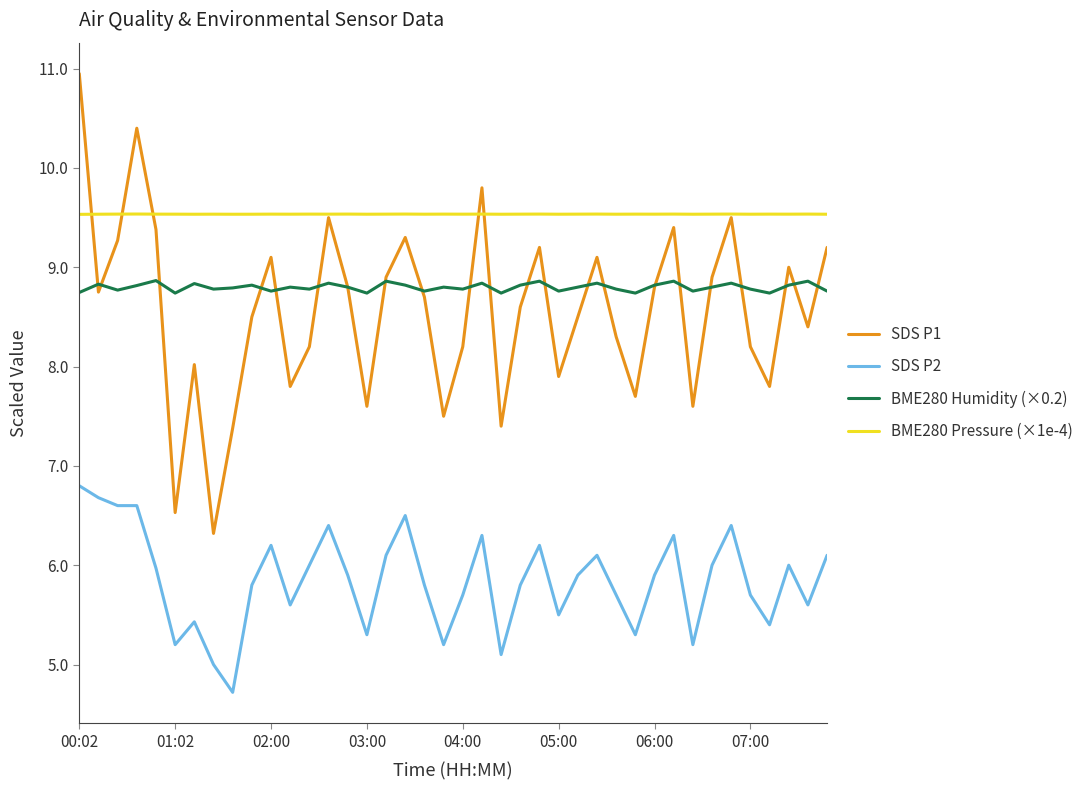

Which series has the largest total across all categories?

BME280 Pressure (×1e-4)